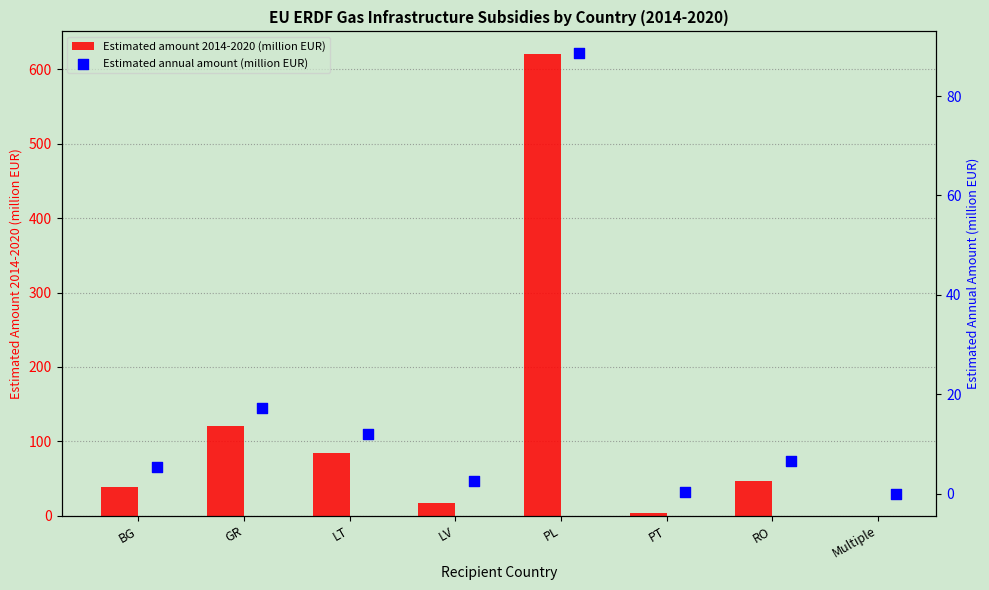

What are all the series names shown in the legend?

Estimated amount 2014-2020 (million EUR), Estimated annual amount (million EUR)